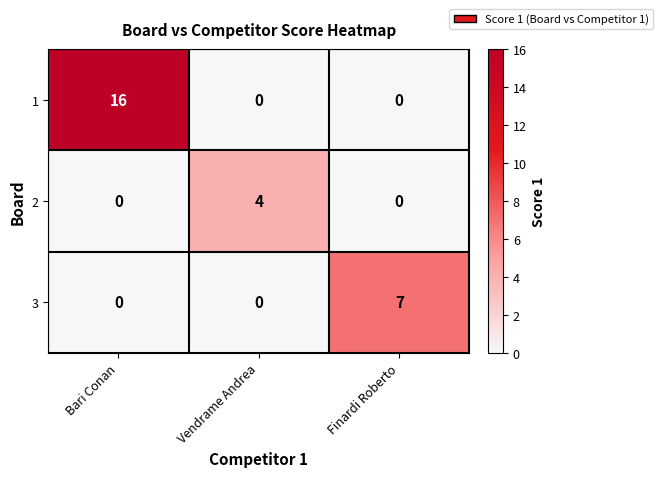

Which series has the widest spread of values?

1